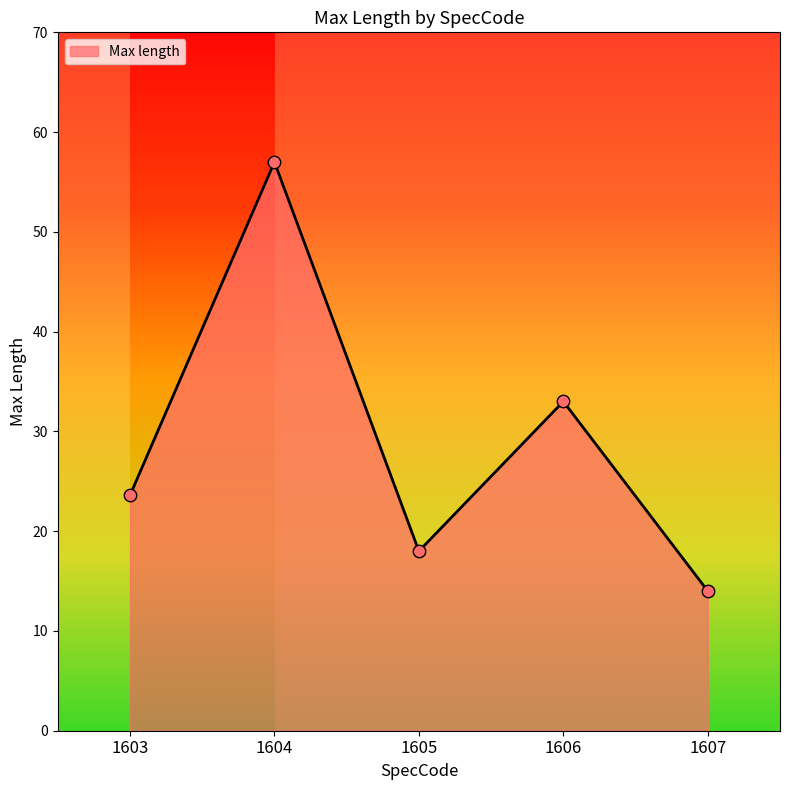

Which has a higher value, 1607 or 1603?

1603